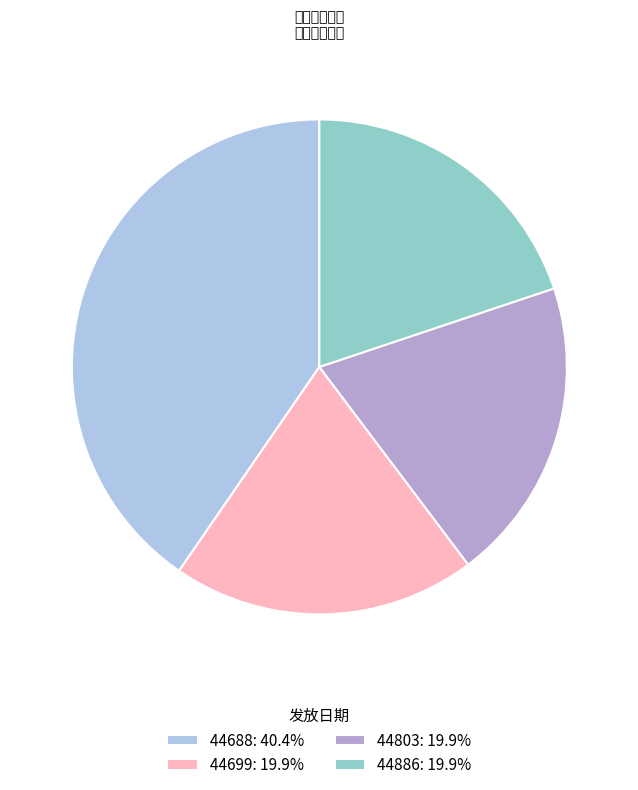

How many segments does this pie chart have?

4